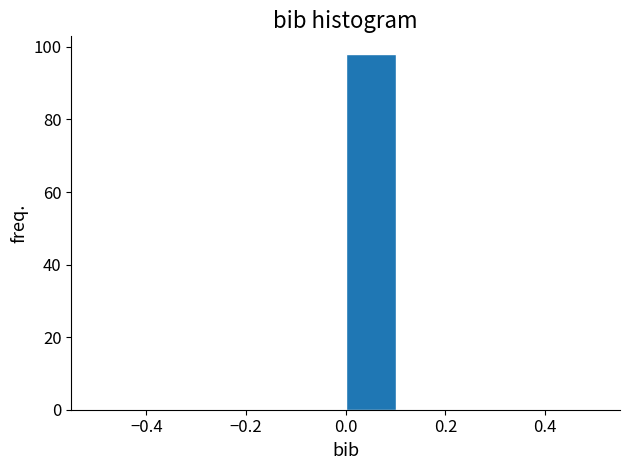

Reading left to right, transcribe this chart: for each bar, give the range it covers on the x-axis and its height. The values are not printed on the chart, so give them approximately, as read against the axis.

-0.5 to -0.4: 0
-0.4 to -0.3: 0
-0.3 to -0.2: 0
-0.2 to -0.1: 0
-0.1 to 0.0: 0
0.0 to 0.1: 98
0.1 to 0.2: 0
0.2 to 0.3: 0
0.3 to 0.4: 0
0.4 to 0.5: 0